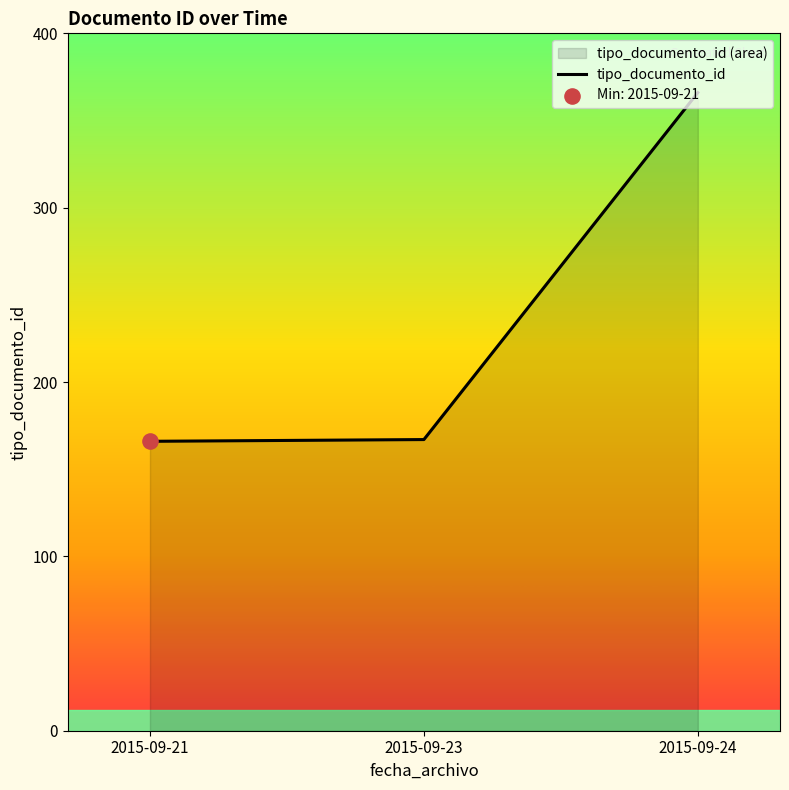

What is the ratio of the value at 2015-09-21 to the value at 2015-09-24?

0.5